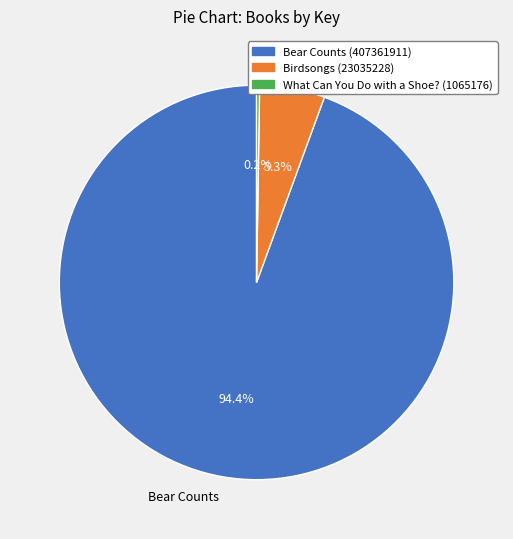

Is Birdsongs the majority of the pie?

No